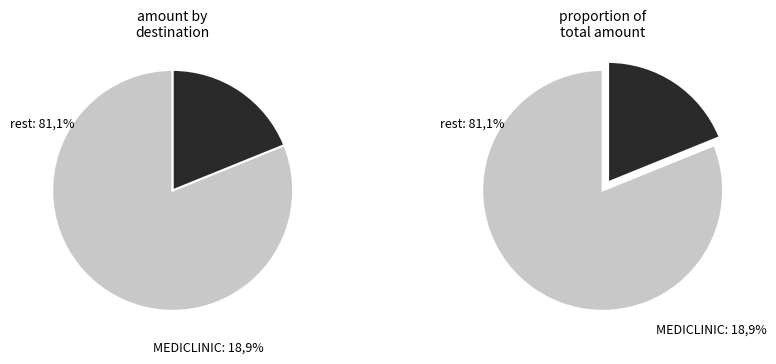

Does BAYVIEW PVT HOSPITAL account for over 50% of the chart?

No